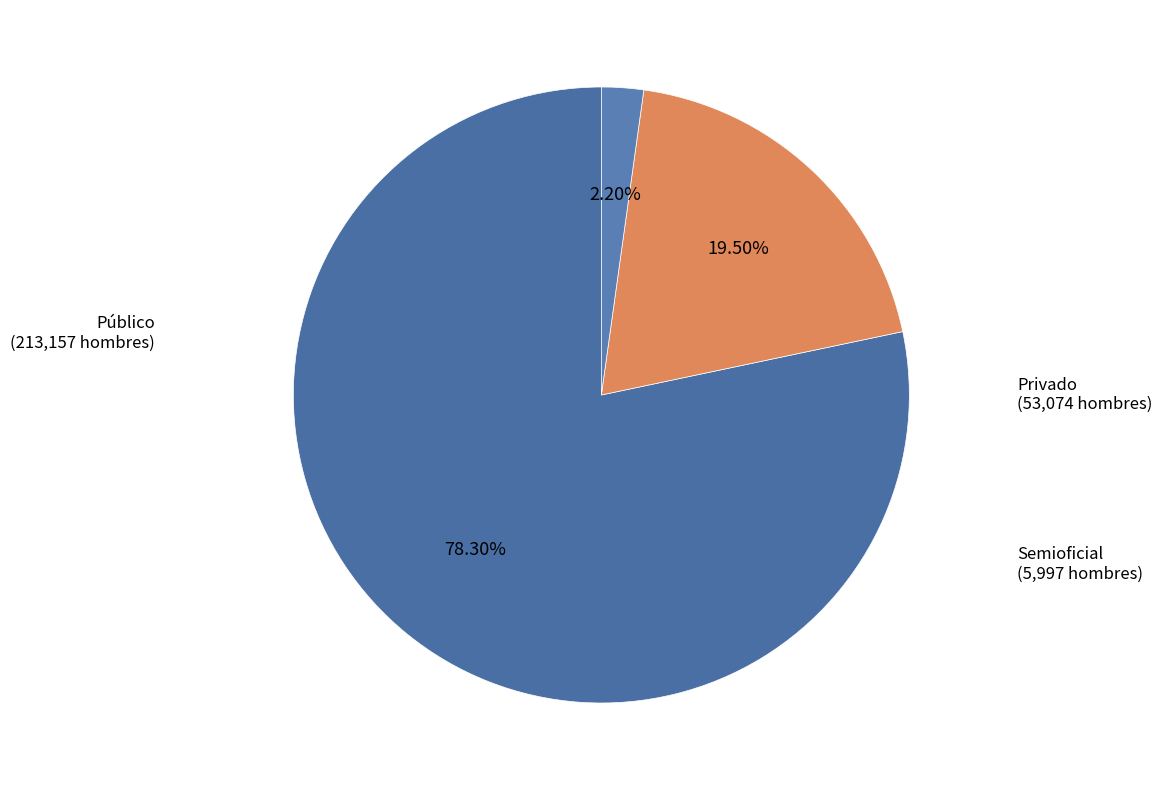

Which category has the smallest portion of the pie?

Semioficial